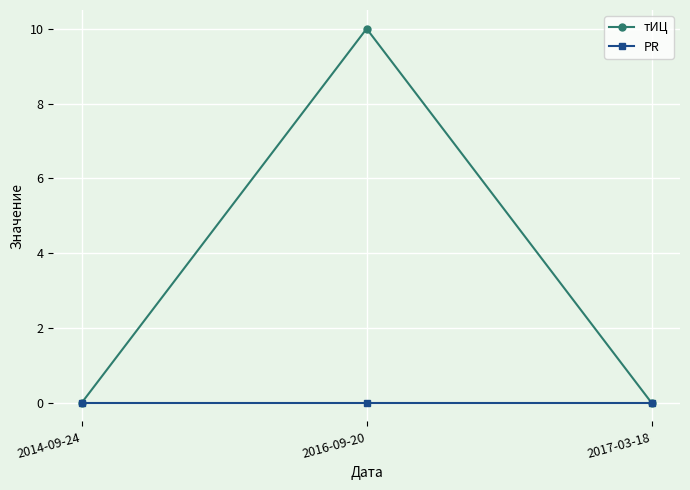

Which series has the largest total across all categories?

тИЦ